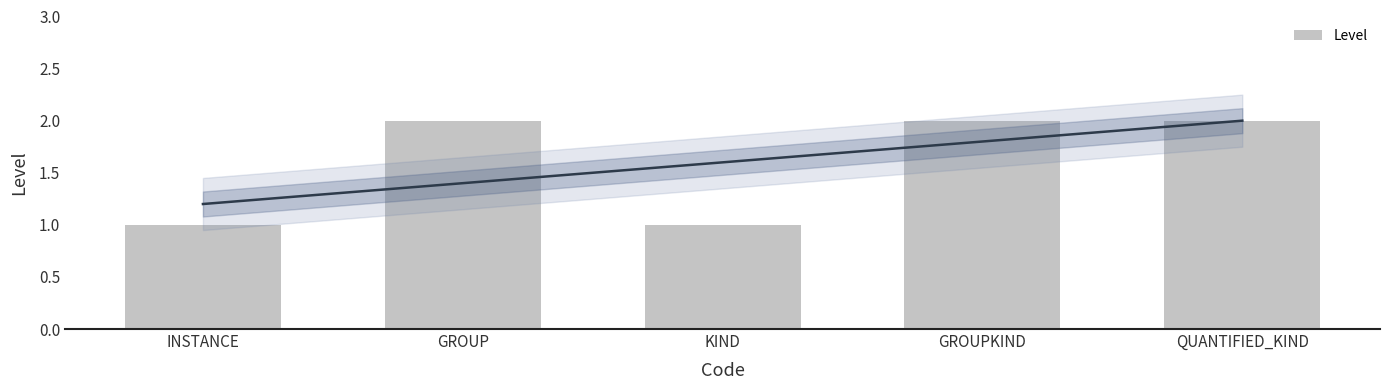

What is the label of the 2nd bar from the right?

GROUPKIND